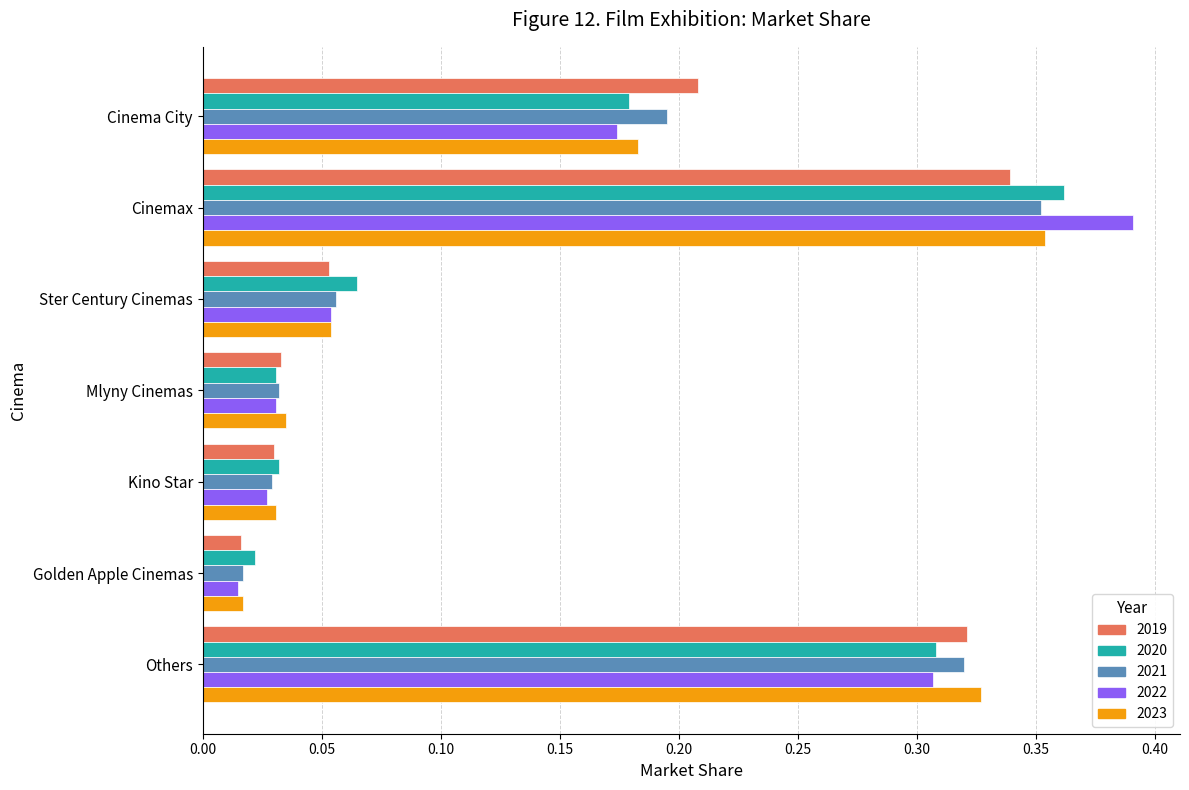

Between Cinemax and Mlyny Cinemas, which series saw the biggest shift?

2022